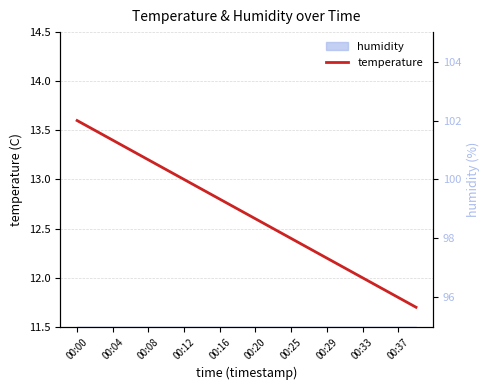

How many lines are shown in the chart?

1